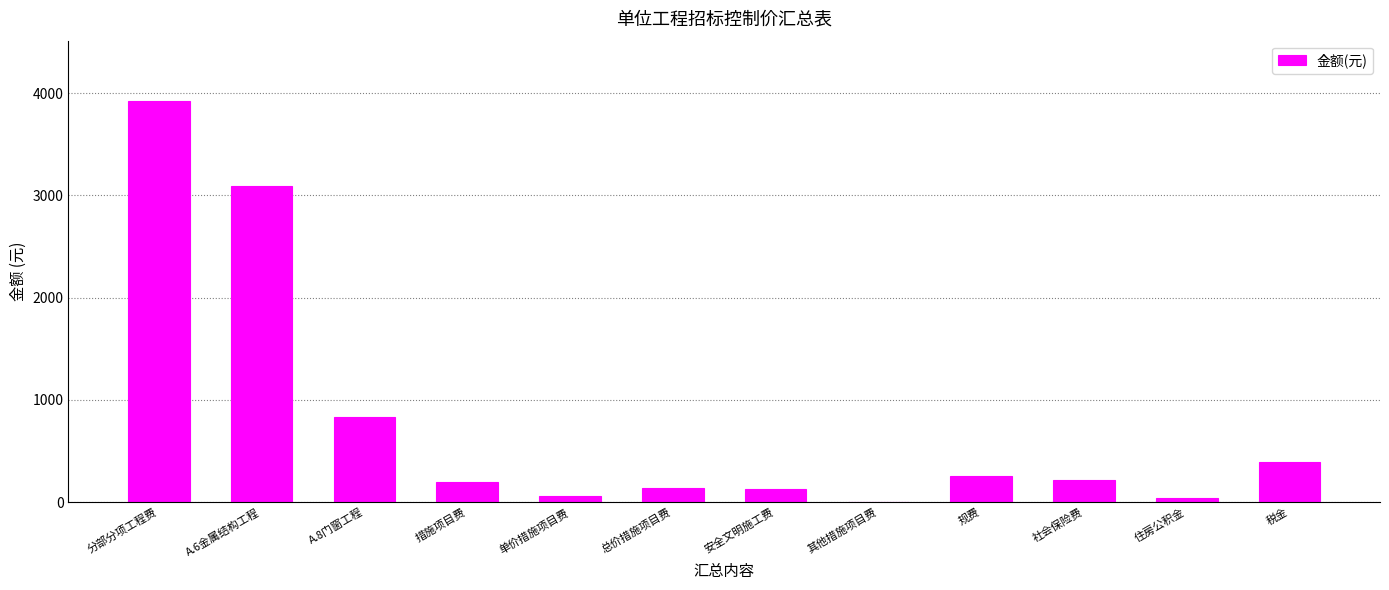

What is the ratio of the value at 措施项目费 to the value at 总价措施项目费?

1.4